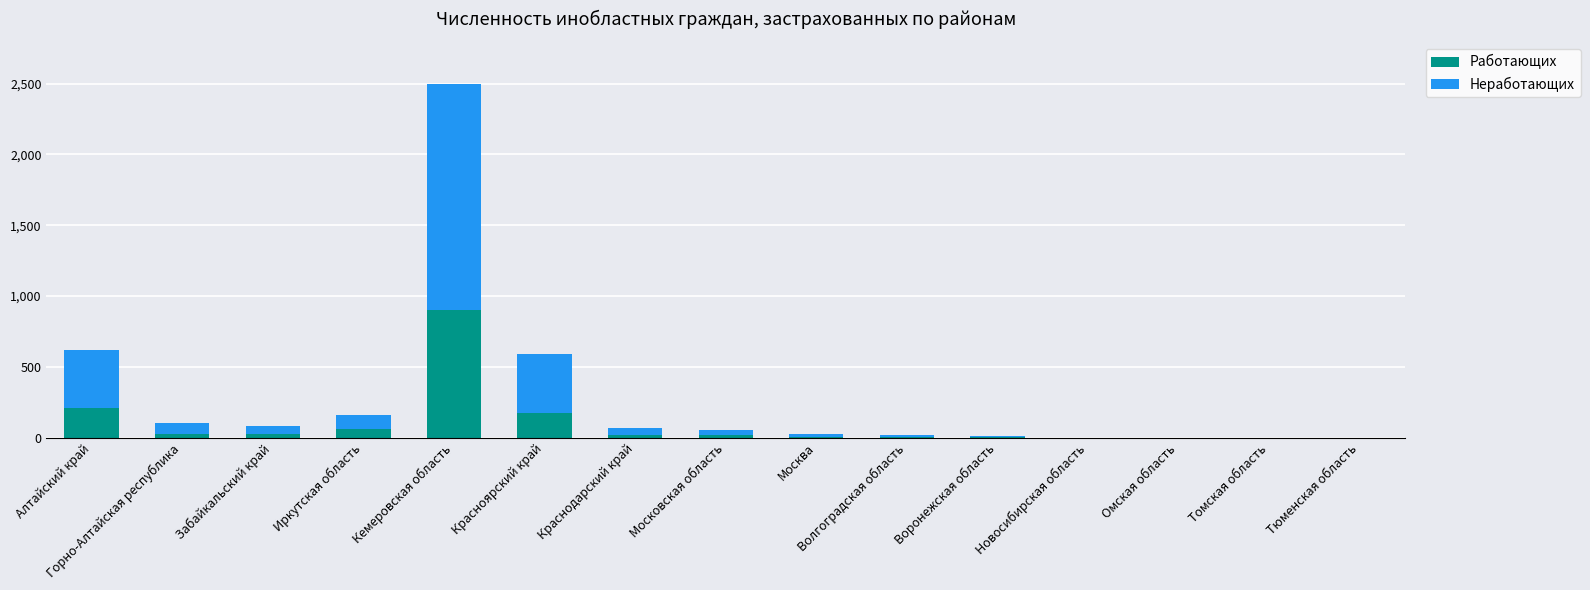

Is it true that Работающих equals 0 at Новосибирская область?

True